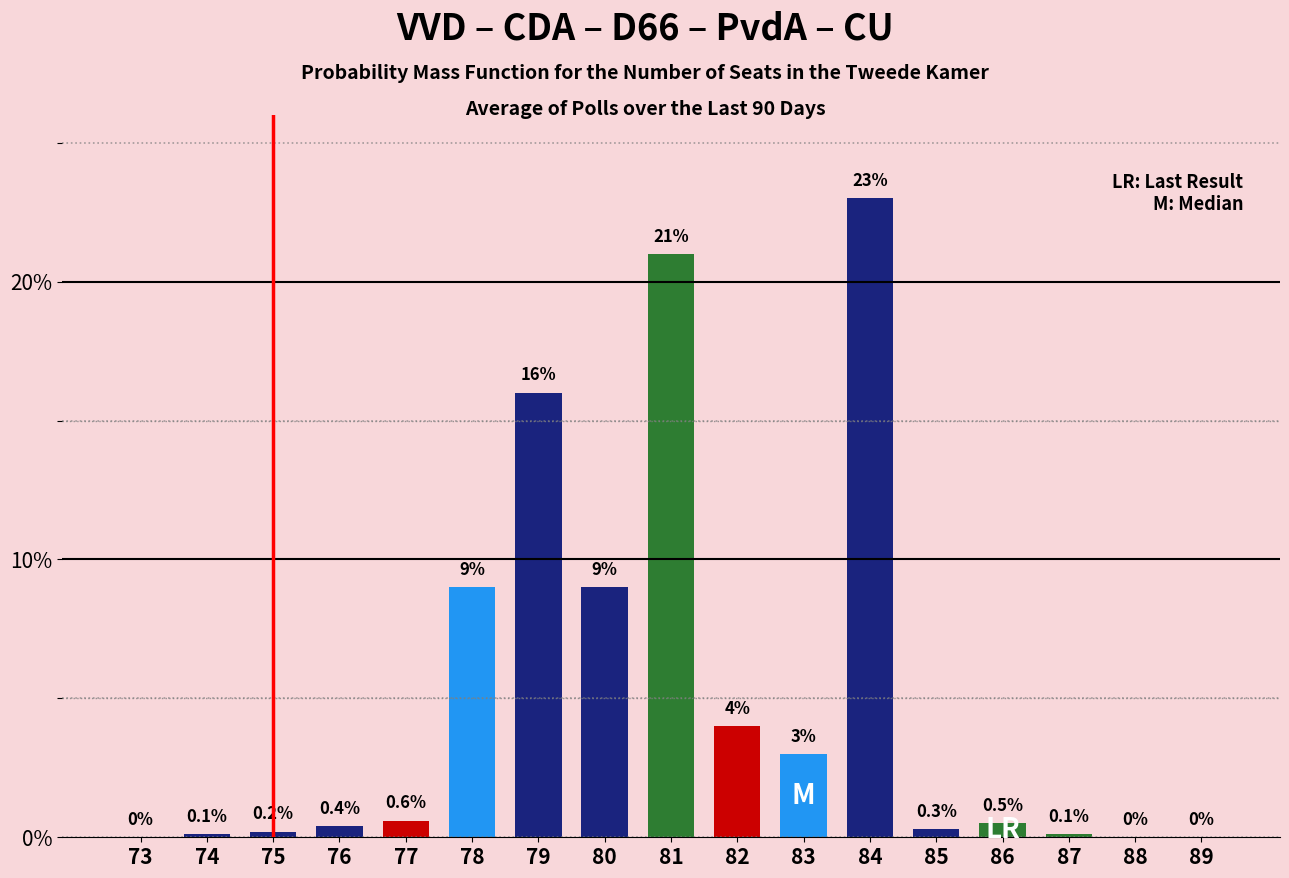

Is it true that the value at 75 is 0.2?

True